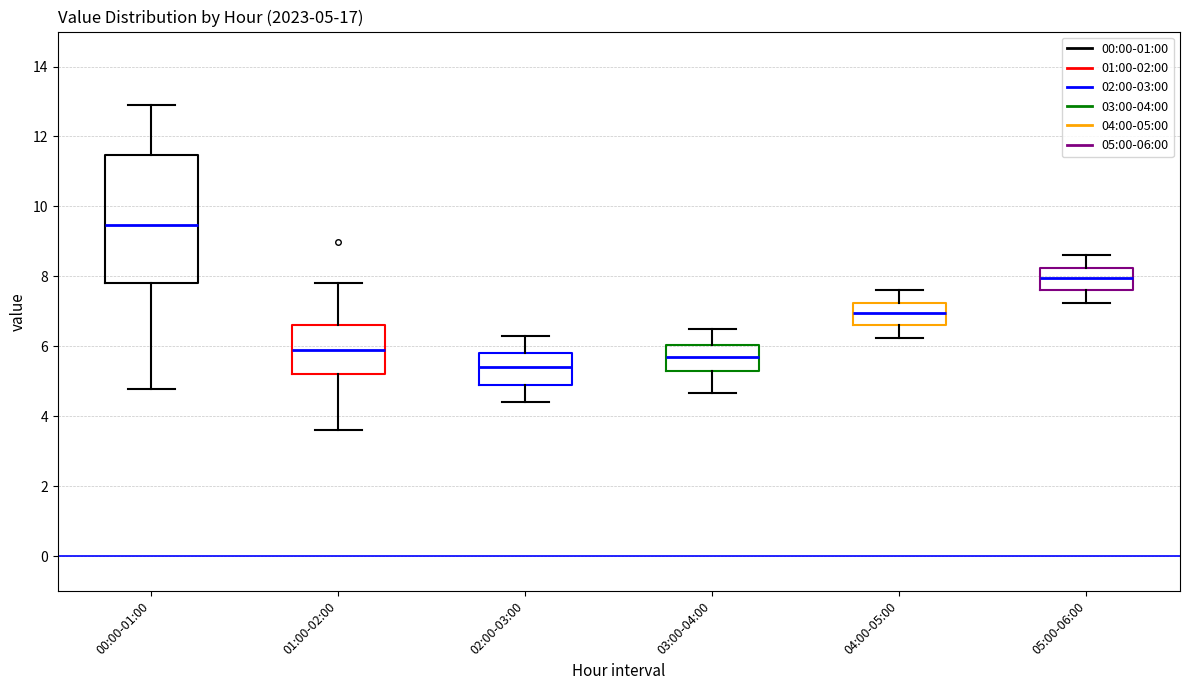

Which box's median line is the lowest?

02:00-03:00